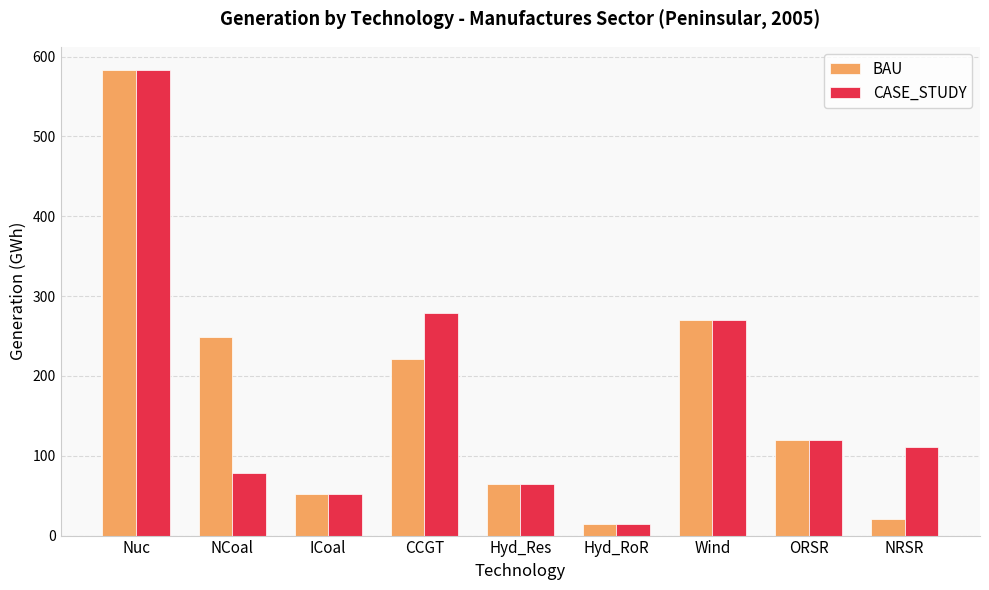

How many bars are there in total?

18